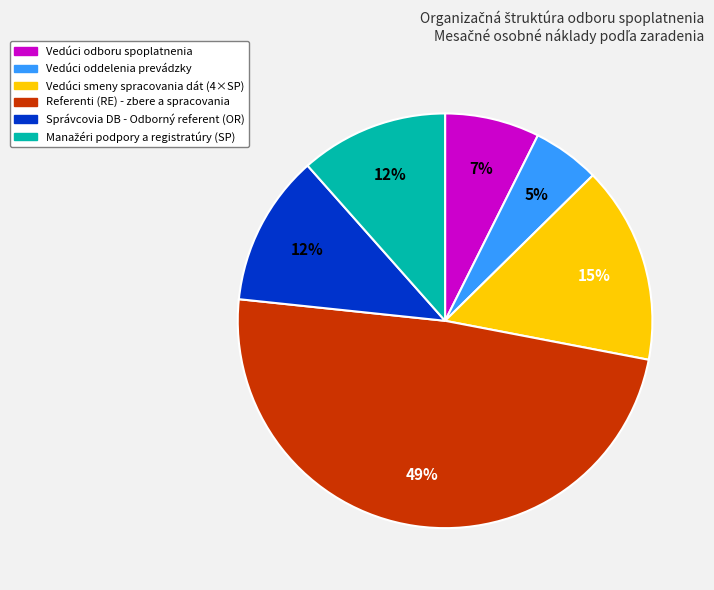

How many slices are in this pie chart?

6